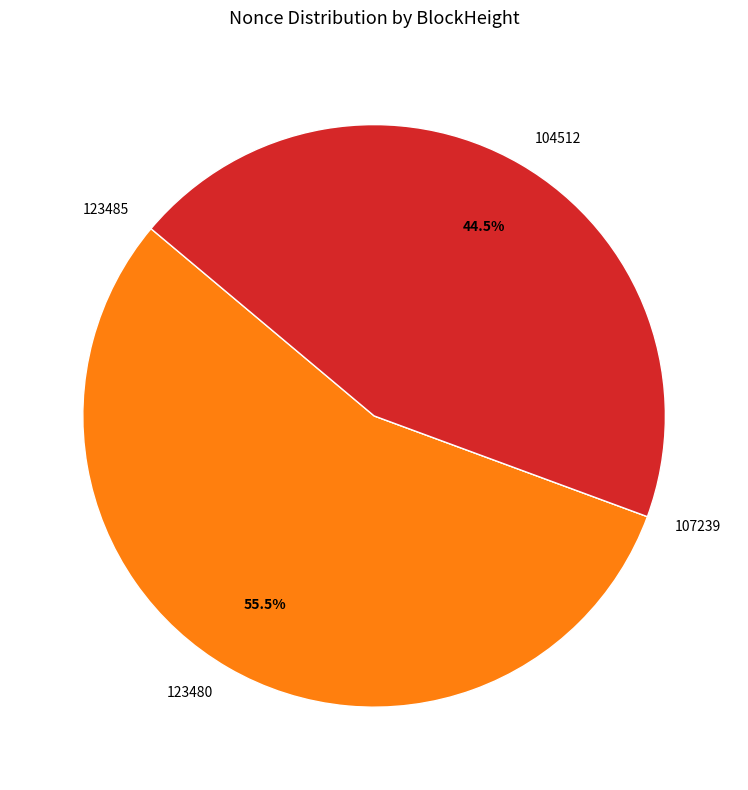

Do 123480 and 104512 together represent more than half of the pie?

Yes